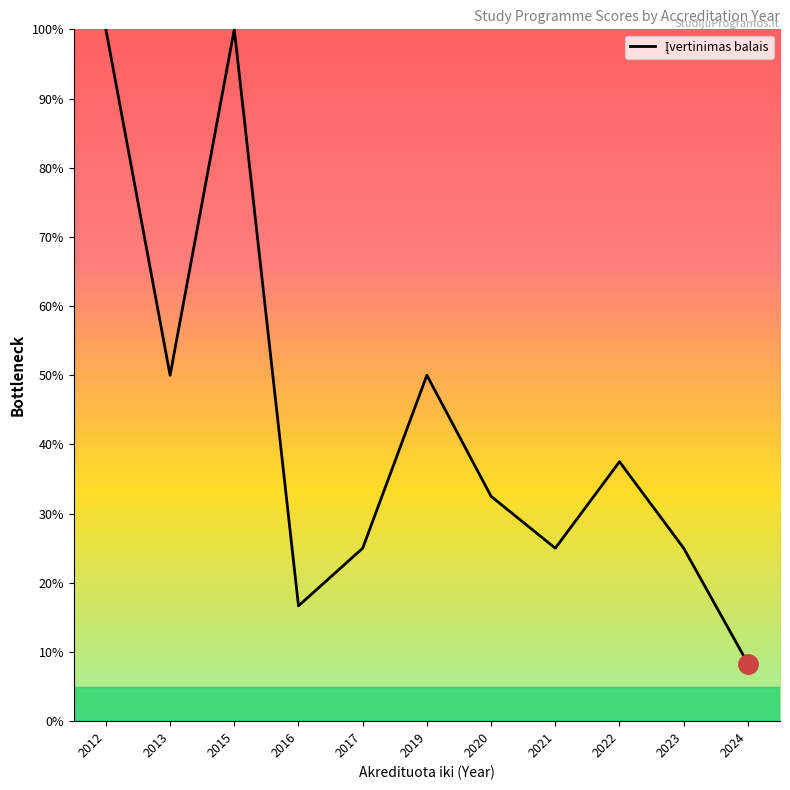

Does the chart display data point markers on the line(s)?

No